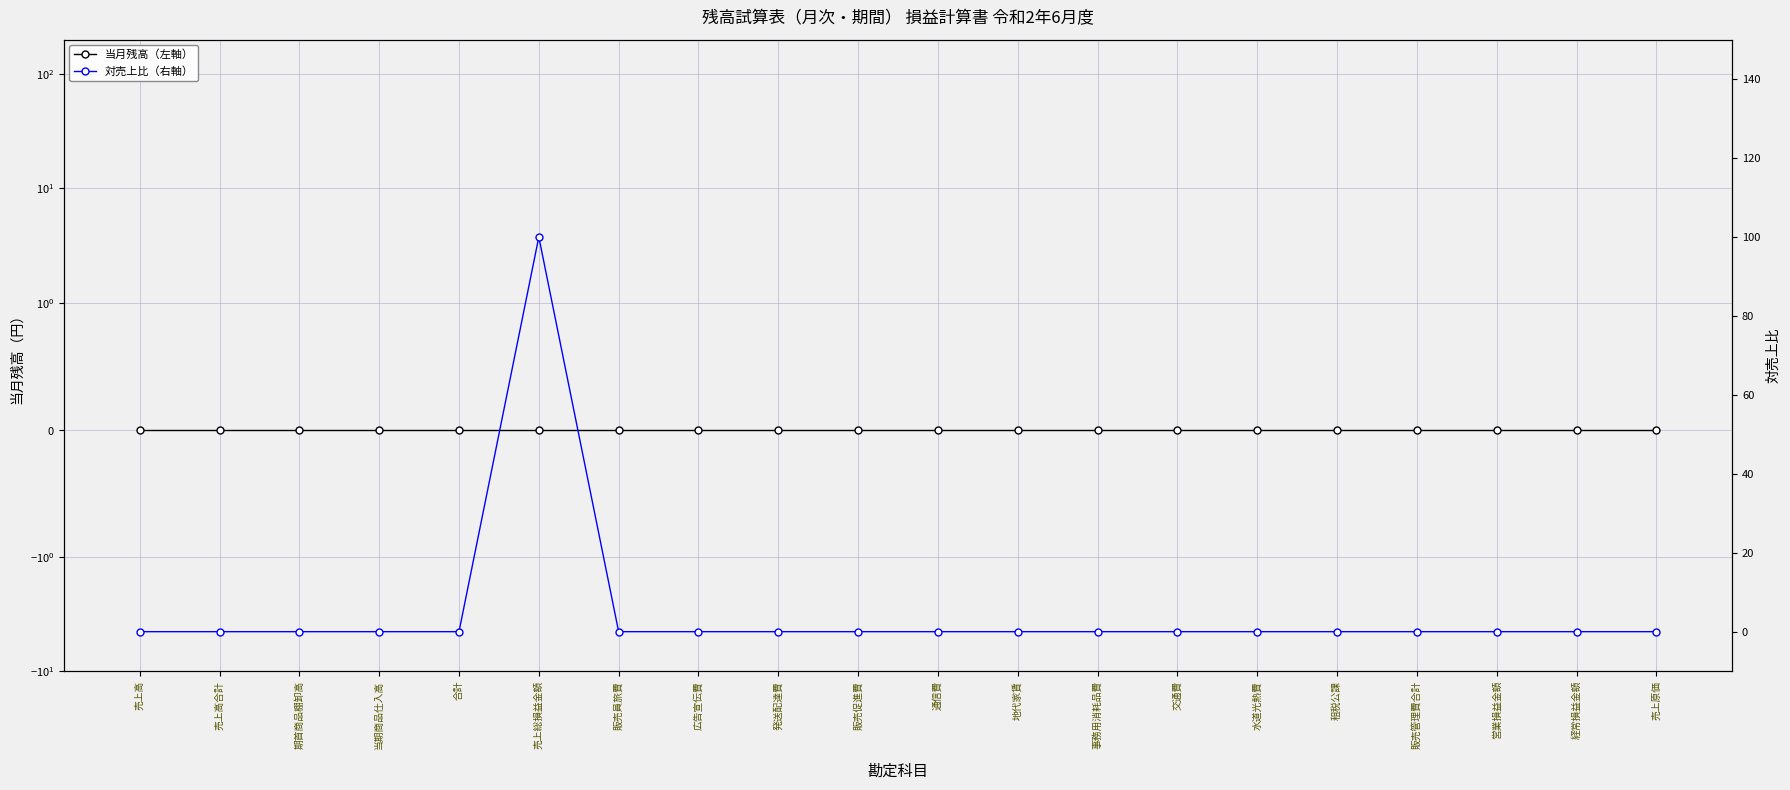

Reading left to right, list all the values displayed in this chart.

当月残高（左軸）: 0	0	0	0	0	0	0	0	0	0	0	0	0	0	0	0	0	0	0	0
対売上比（右軸）: 0	0	0	0	0	100	0	0	0	0	0	0	0	0	0	0	0	0	0	0